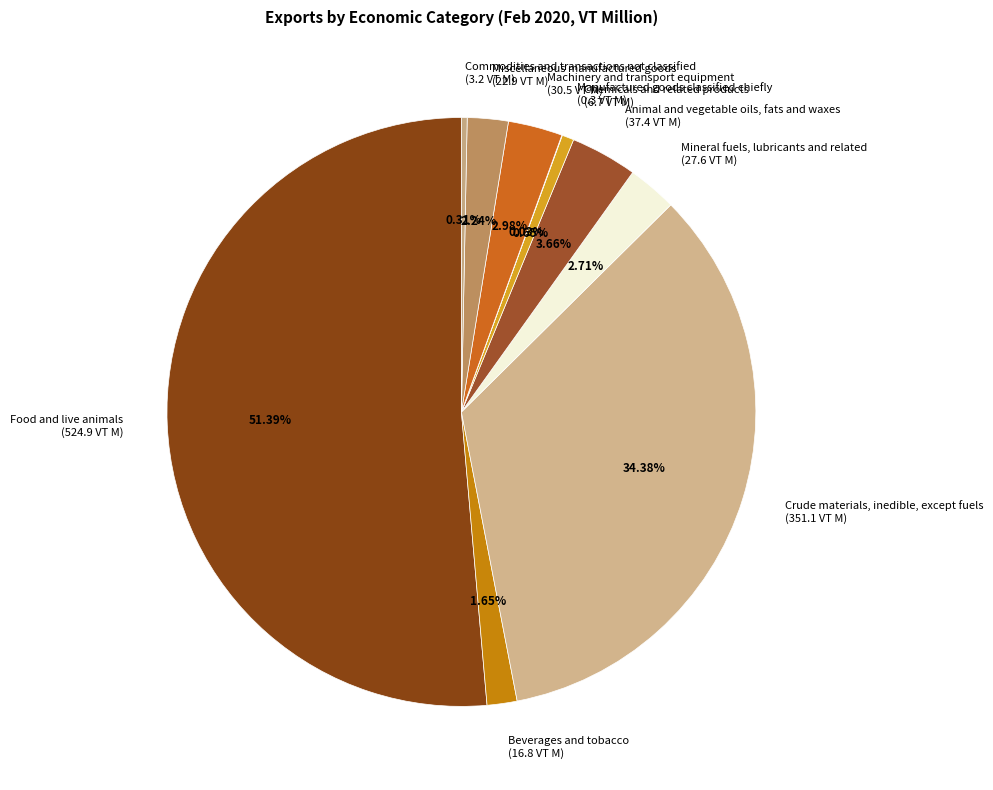

Is it true that Commodities and transactions not classified is 14% of the pie?

False